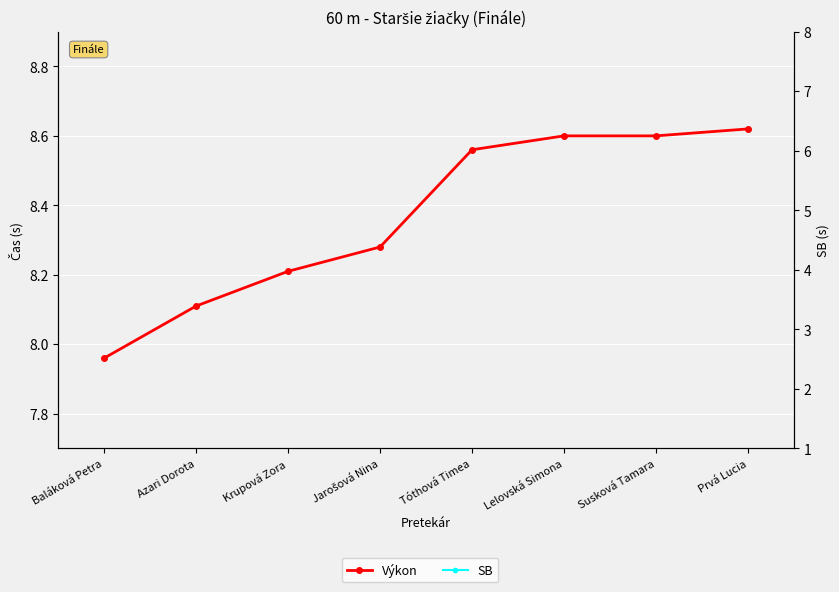

How many interior local valleys does the SB series have?

1